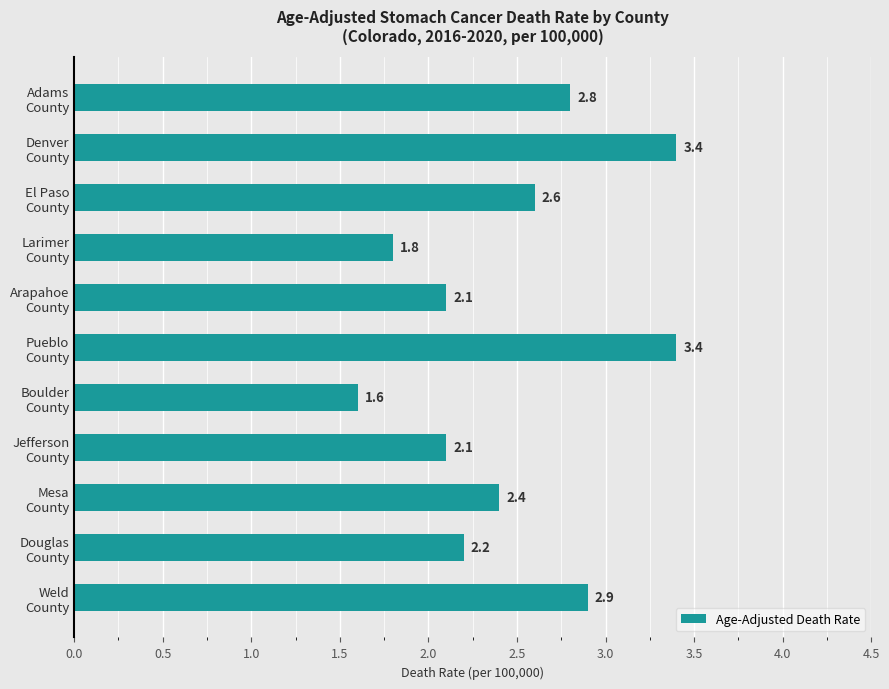

What is the sum of all values?

27.3